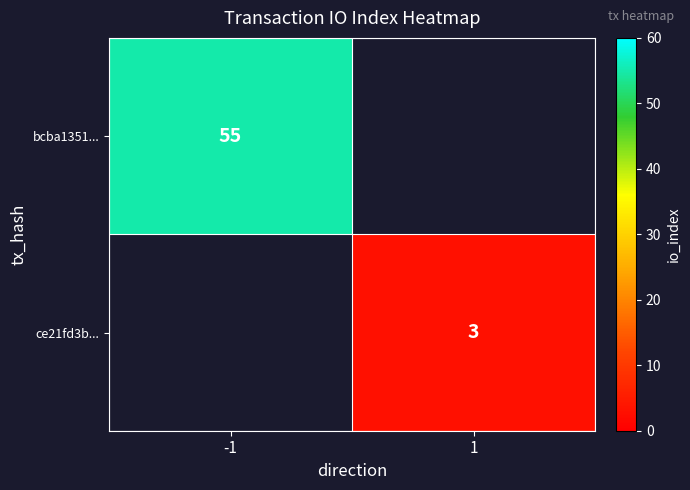

Is the value of ce21fd3b... at 1 greater than the value of bcba1351... at -1?

No